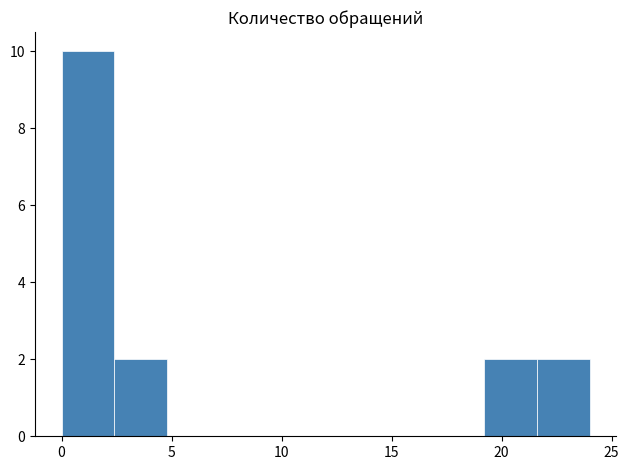

What is the height of the bar covering 19.2 to 21.6 on the x-axis? Neither the bar edges nor the heights are printed on the chart, so give them approximately, as read against the axes.

2